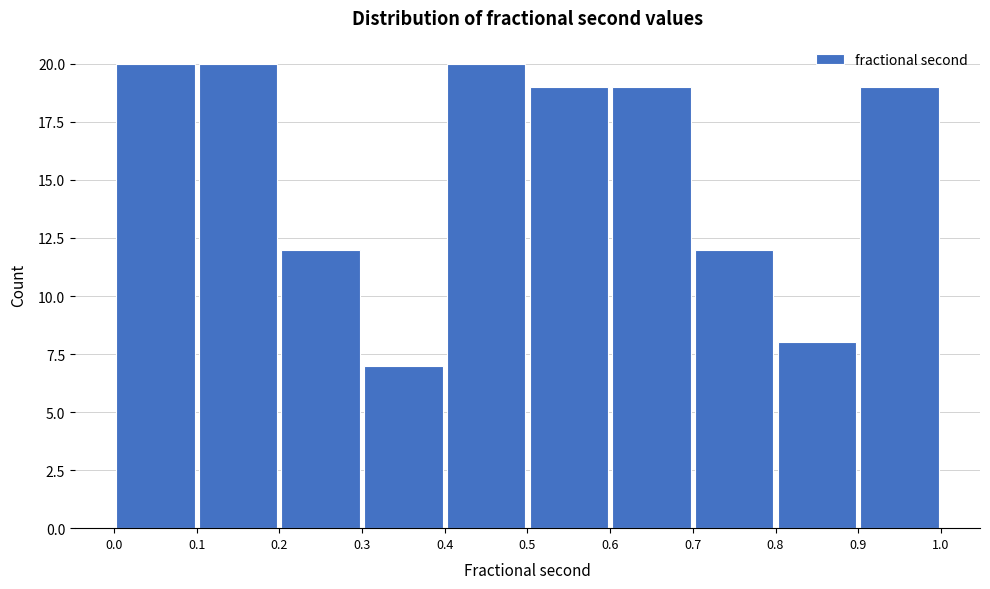

Reading left to right, list every bar in this chart as the range it spans on the x-axis followed by its height. The values are not printed on the chart, so give them approximately, as read against the axis.

0.0 to 0.1: 20
0.1 to 0.2: 20
0.2 to 0.3: 12
0.3 to 0.4: 7
0.4 to 0.5: 20
0.5 to 0.6: 19
0.6 to 0.7: 19
0.7 to 0.8: 12
0.8 to 0.9: 8
0.9 to 1.0: 19